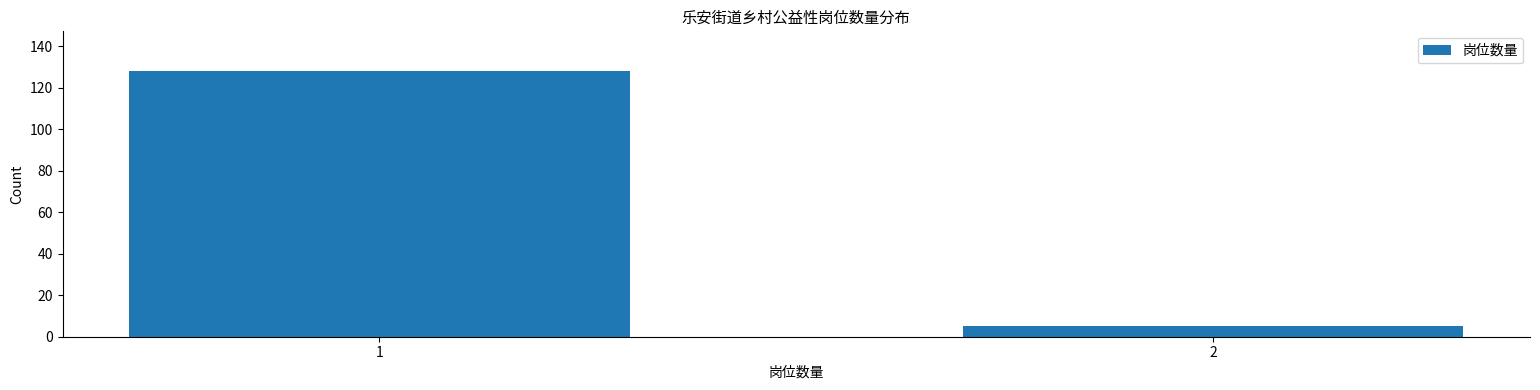

Reading left to right, what are all the values shown in this chart?

128	5